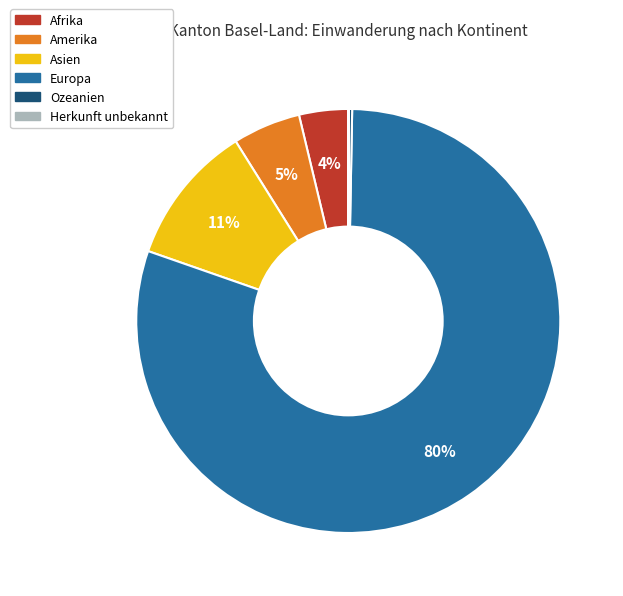

To the nearest percent, what percentage of the pie is Amerika?

5%